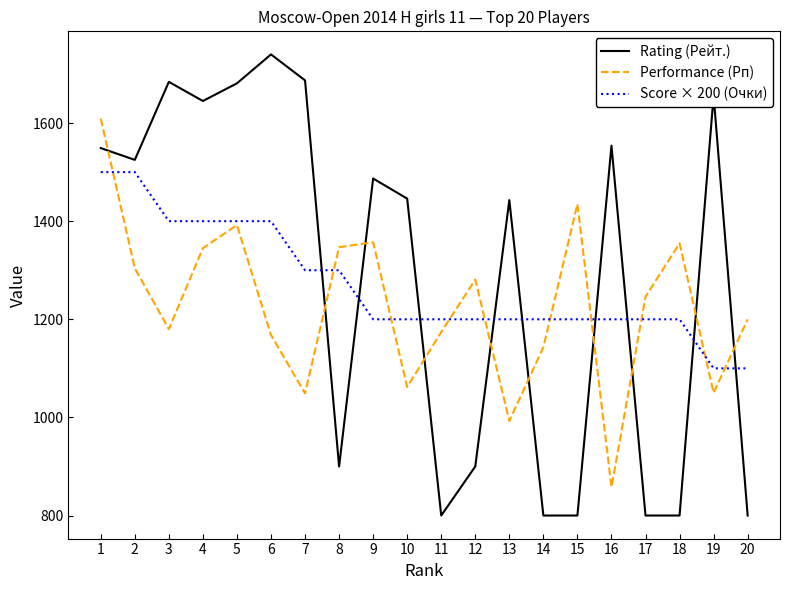

What is the total value across all series at 11?

3174